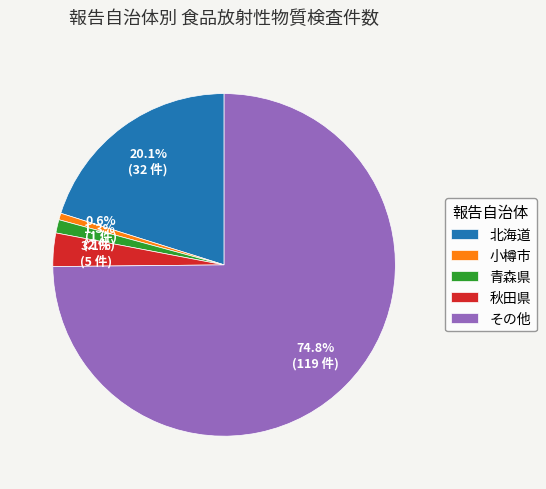

To the nearest percent, what is the difference between the 青森県 and その他 slice percentages?

74%